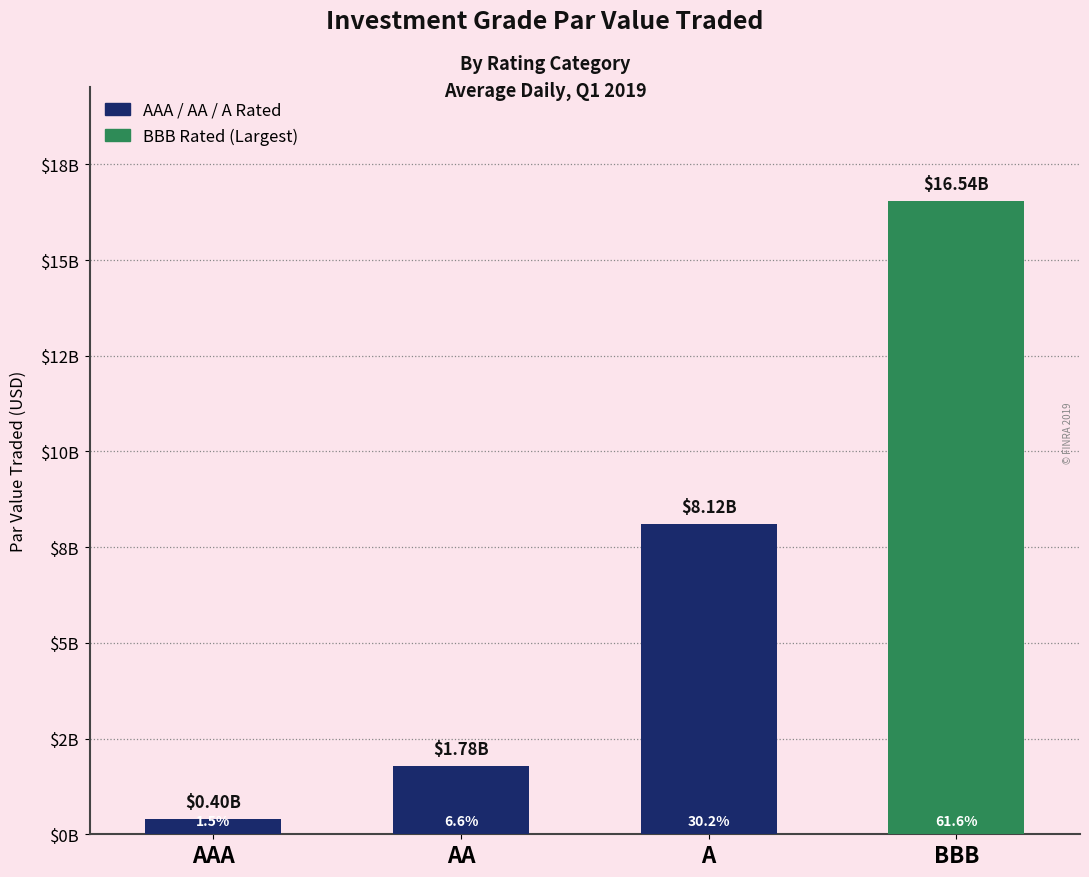

Are the bars grouped side by side (vs. stacked)?

No